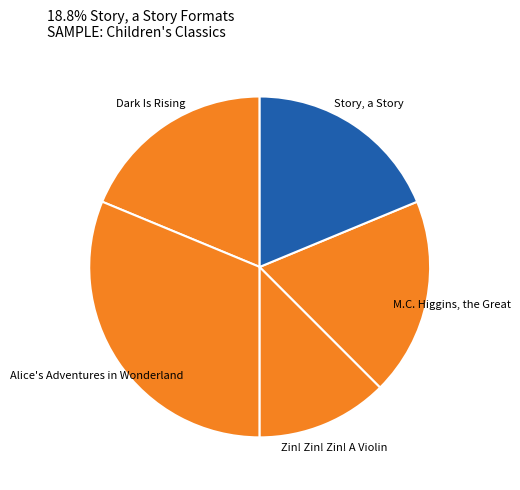

Is it true that Alice's Adventures in Wonderland is 37% of the pie?

False